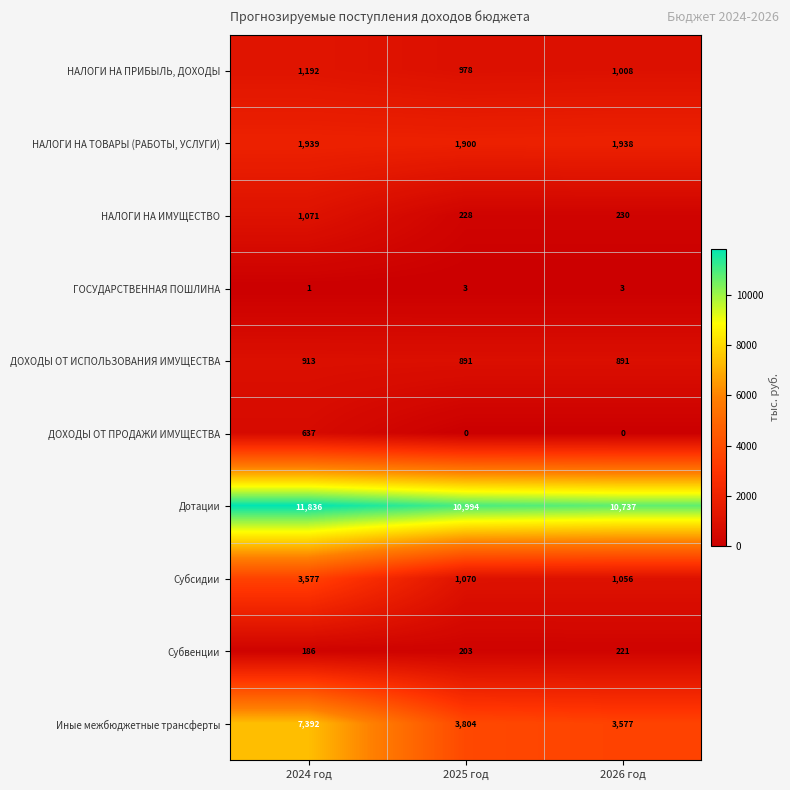

What is the greatest value displayed?

11836